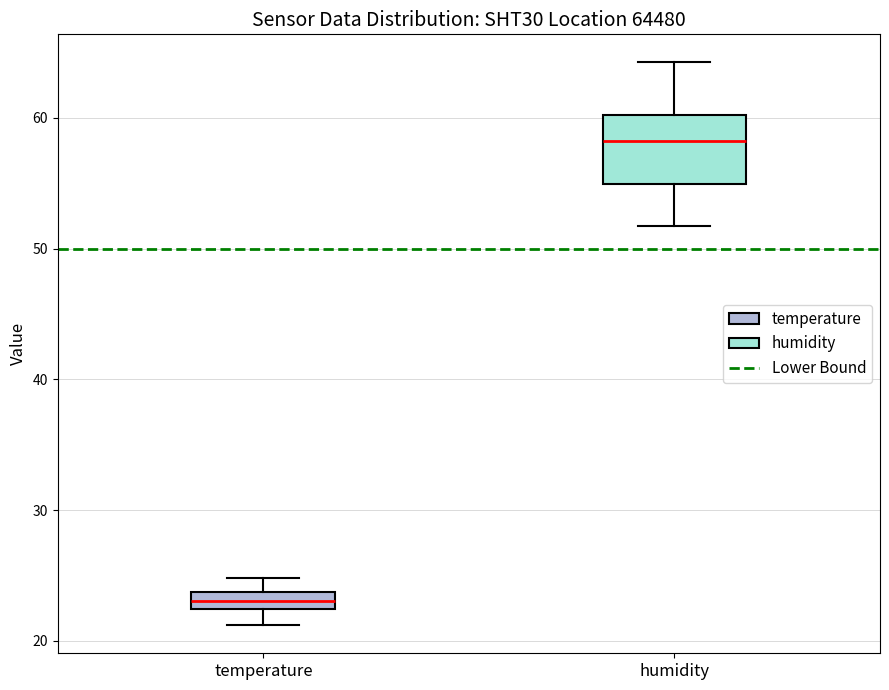

Where does the lower whisker of the box for temperature end on the y-axis? The values are not printed on the chart, so give them approximately, as read against the axis.

21